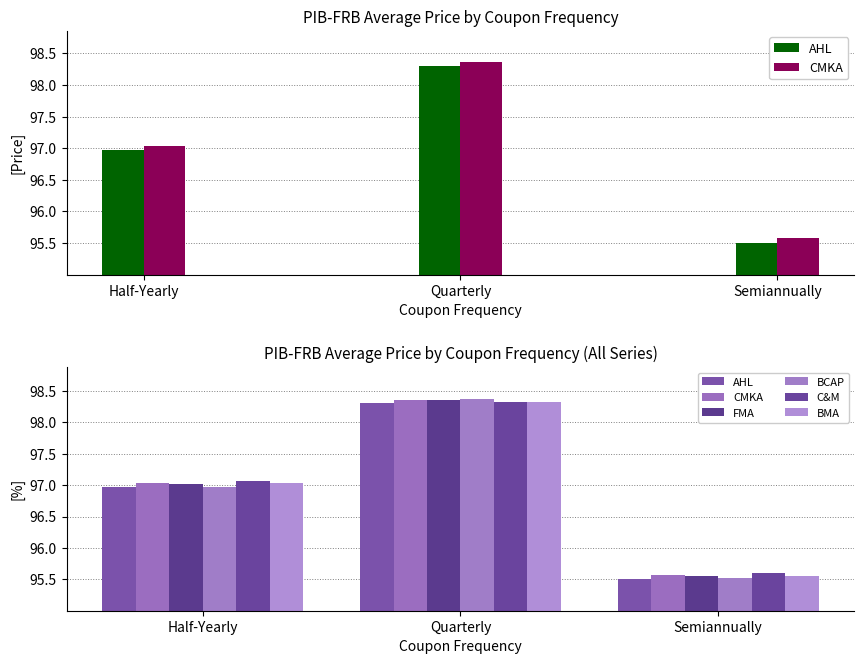

List the series in order of their peak value, highest first.

BCAP, FMA, CMKA, C&M, BMA, AHL